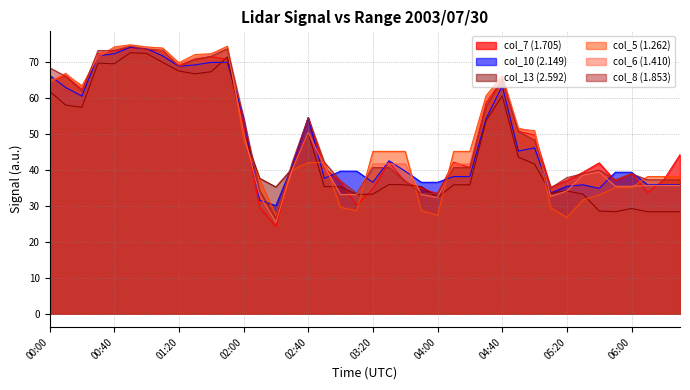

What are all the series names shown in the legend?

col_7 (1.705), col_10 (2.149), col_13 (2.592), col_5 (1.262), col_6 (1.410), col_8 (1.853)